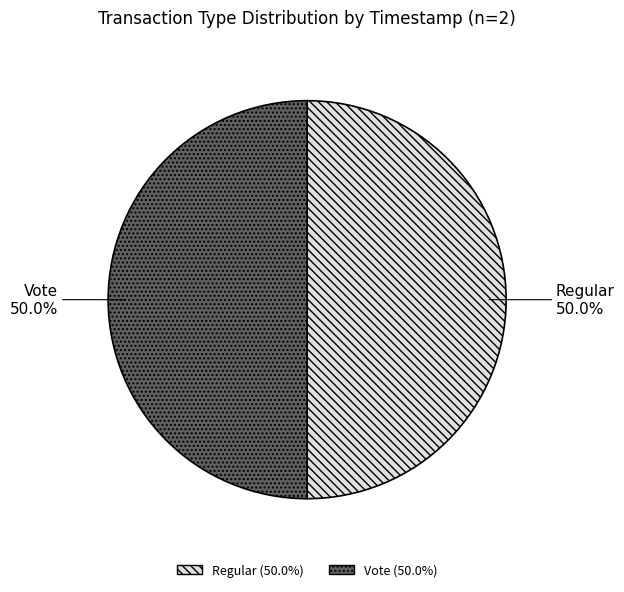

True or false: Vote accounts for 50% of the total.

True